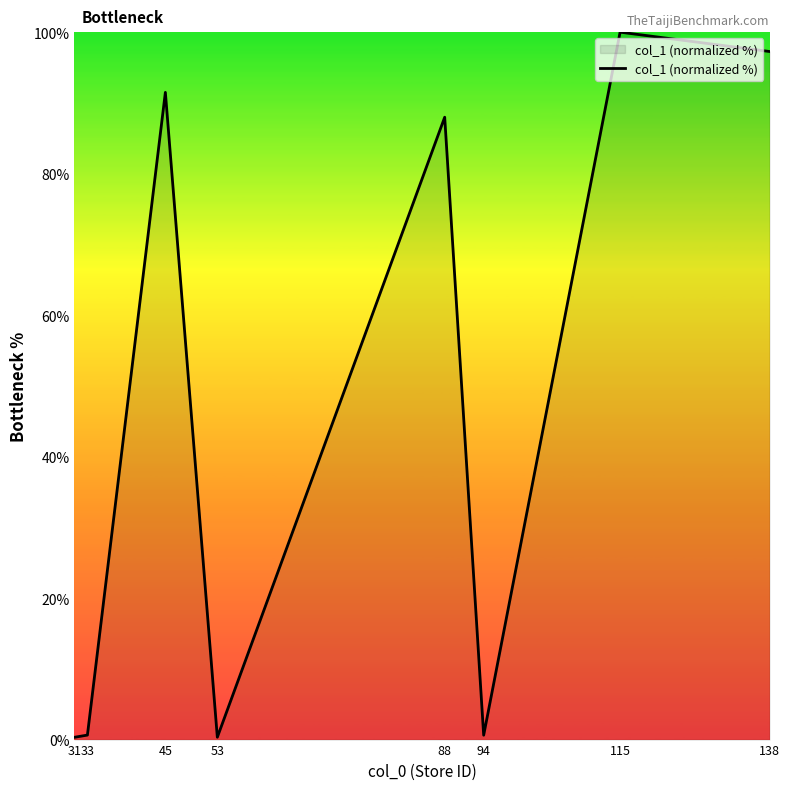

The chart shows a value of 133.6 at 45. True or false?

False